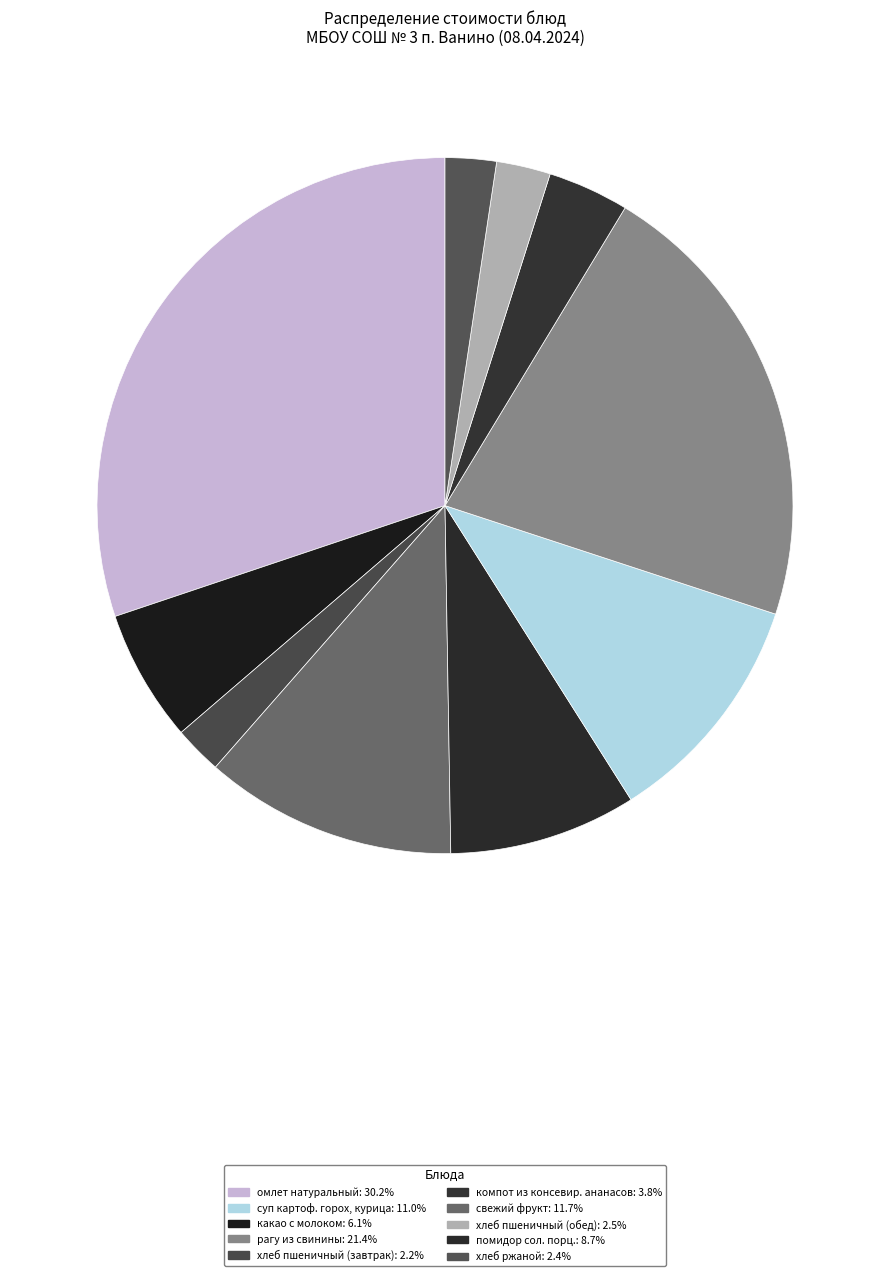

Which category has the smallest portion of the pie?

хлеб пшеничный (завтрак)